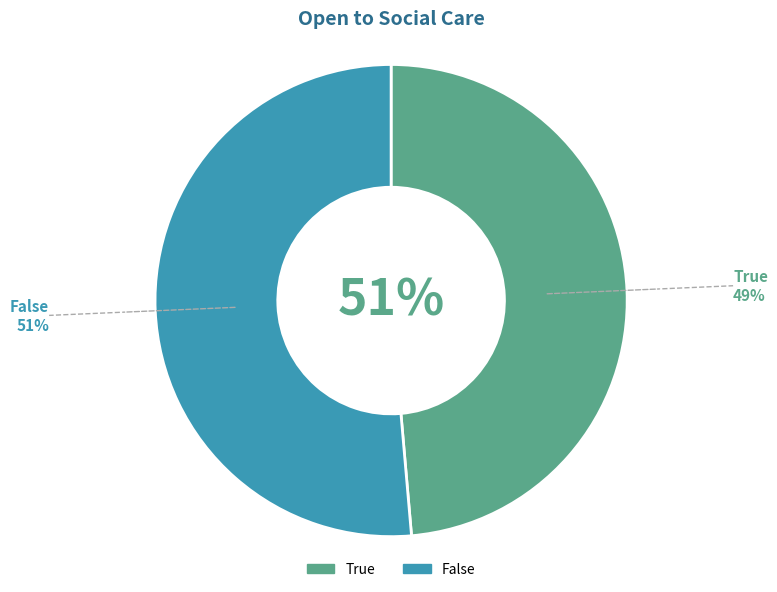

Which slice is the largest?

False